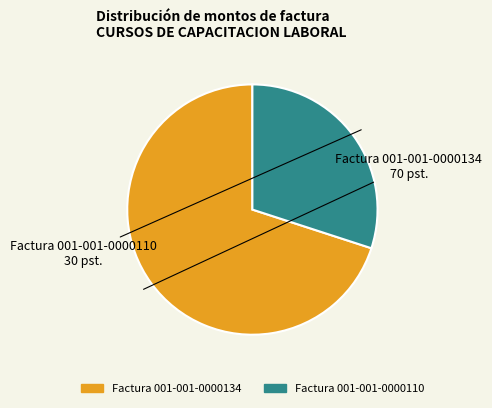

How many segments does this pie chart have?

2